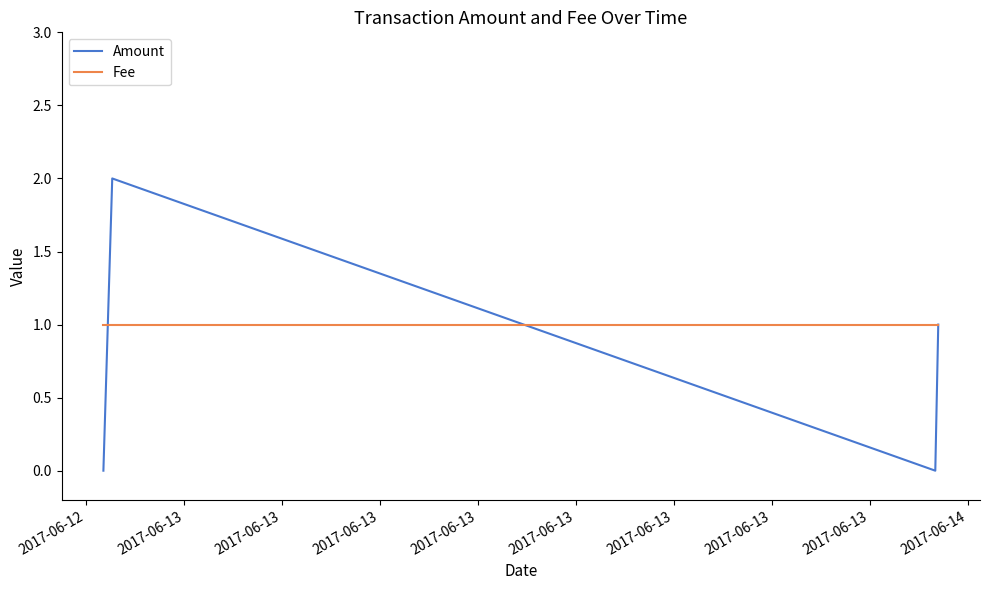

Which series has the largest total across all categories?

Fee